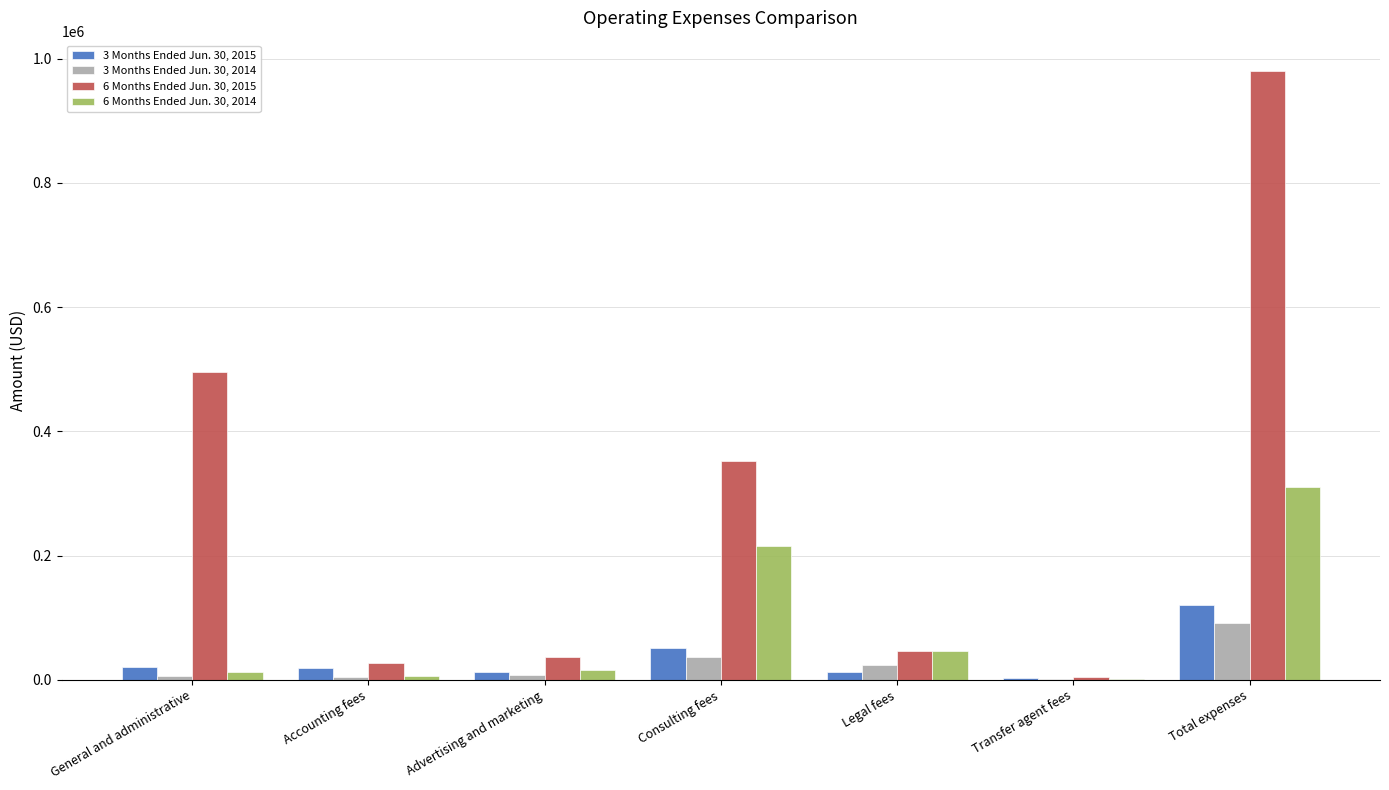

The 6 Months Ended Jun. 30, 2015 series shows 496463 at General and administrative. True or false?

True